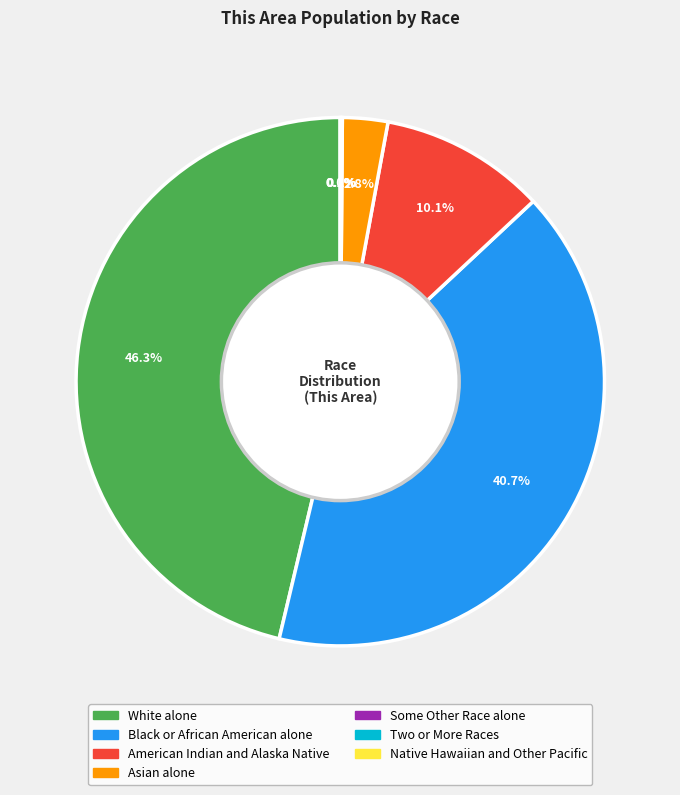

Count the number of slices in the pie.

7